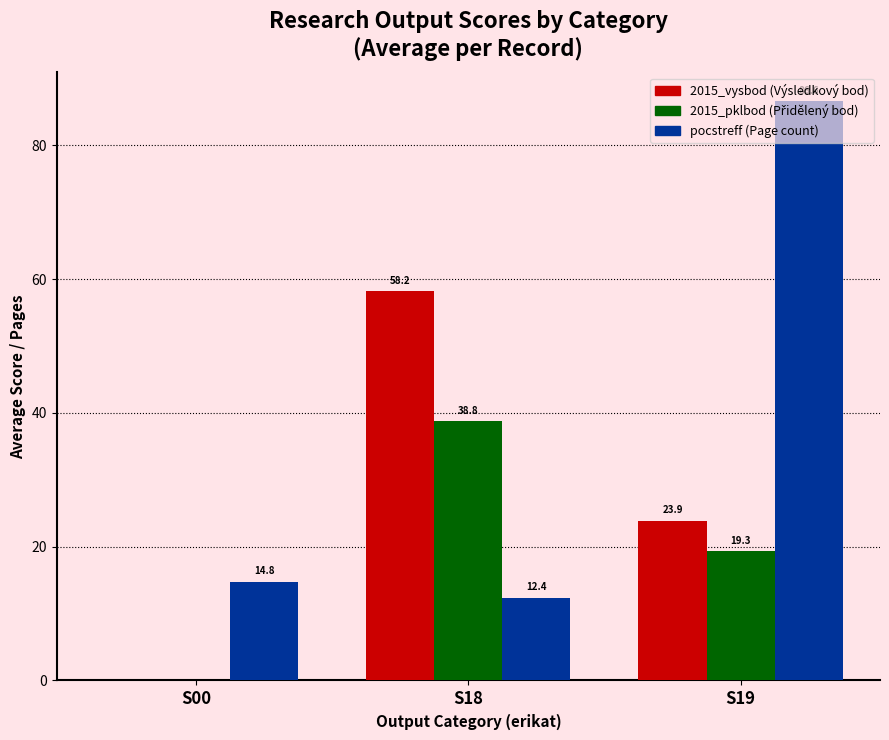

What is the maximum value shown in the chart?

86.6